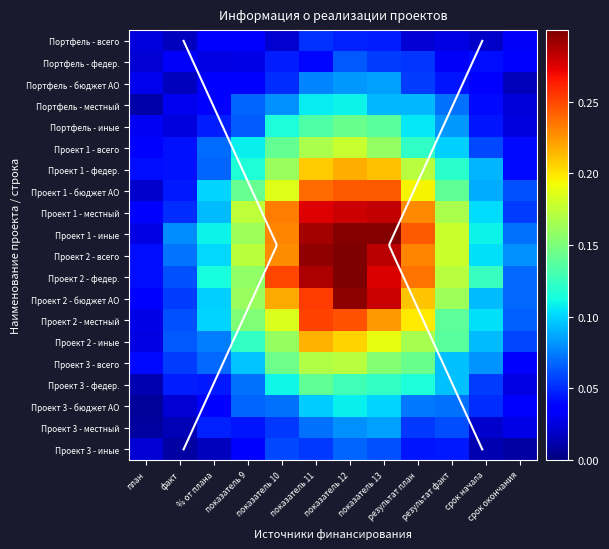

Which category has the highest value in the Портфель - бюджет АО series?

показатель 13